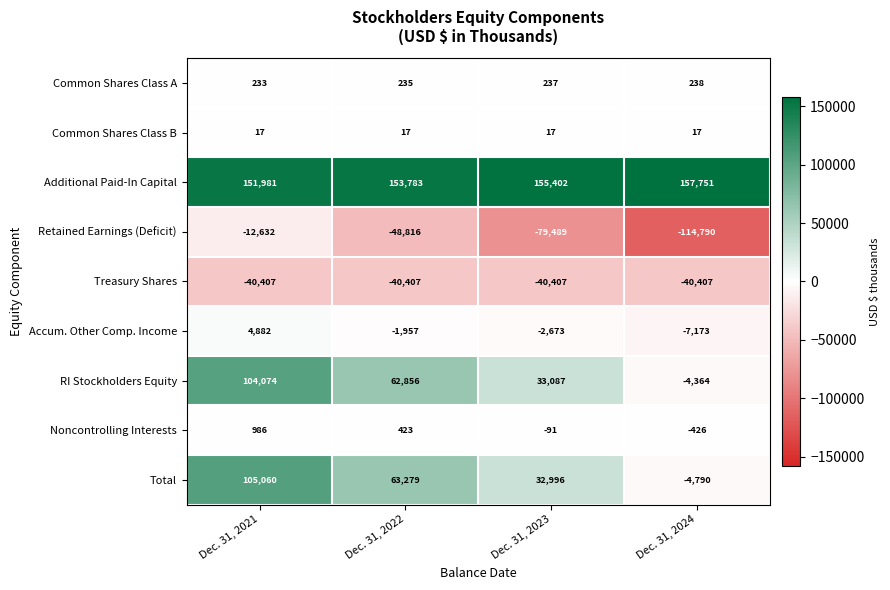

What is the lowest value of the Treasury Shares series?

-40407